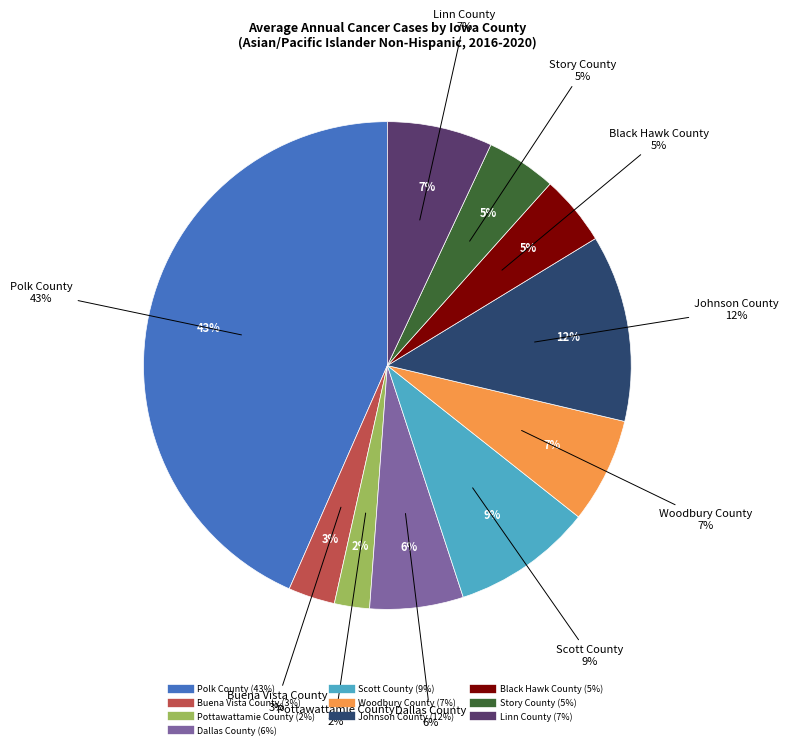

Which slice is the smallest?

Pottawattamie County